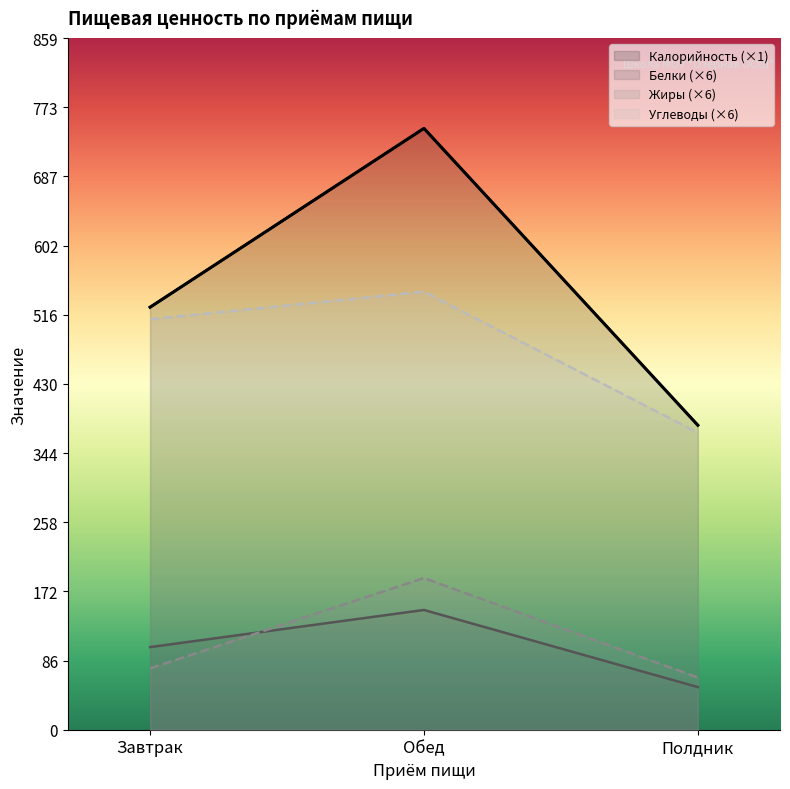

At which label does Углеводы first exceed 510?

Завтрак